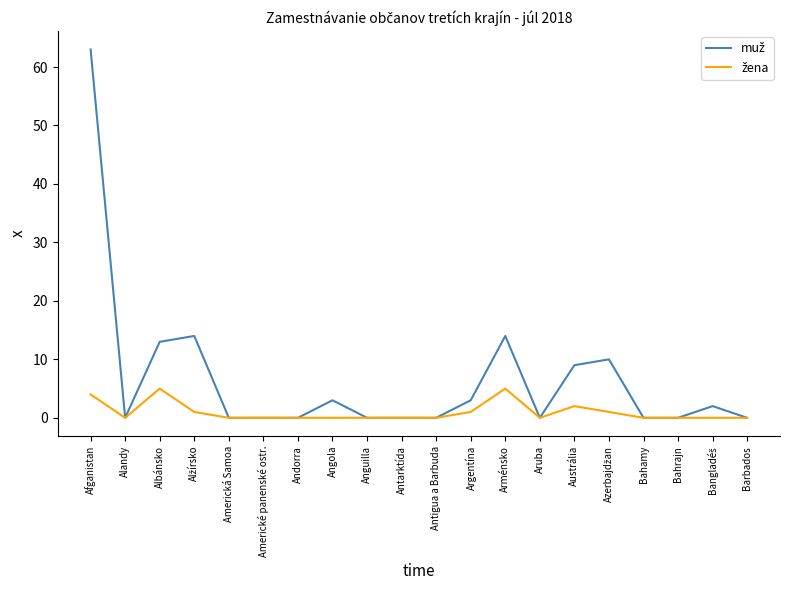

What is the spread (max minus min) of values at Afganistan?

59